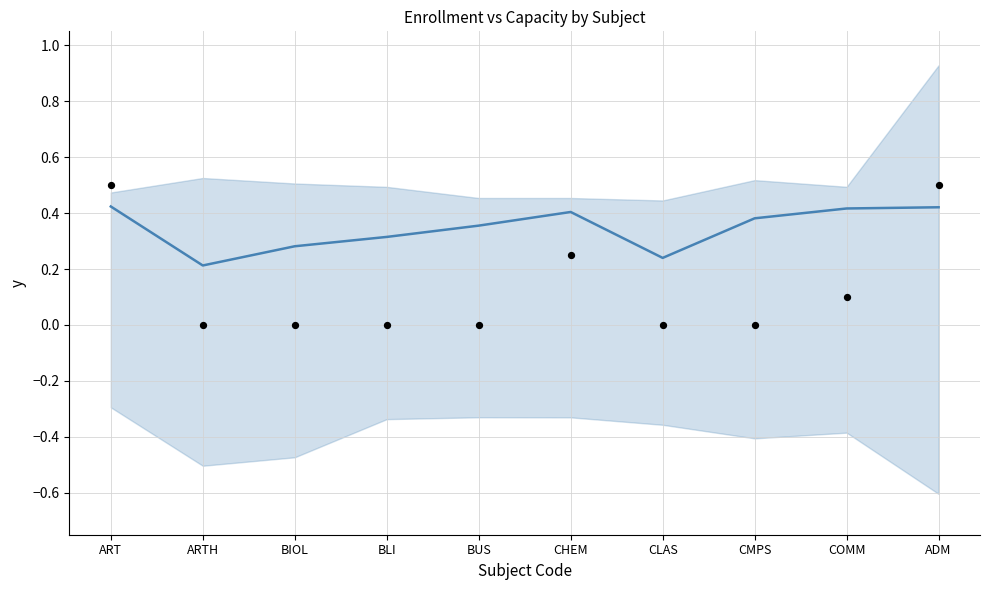

Which series has the largest total across all categories?

trend